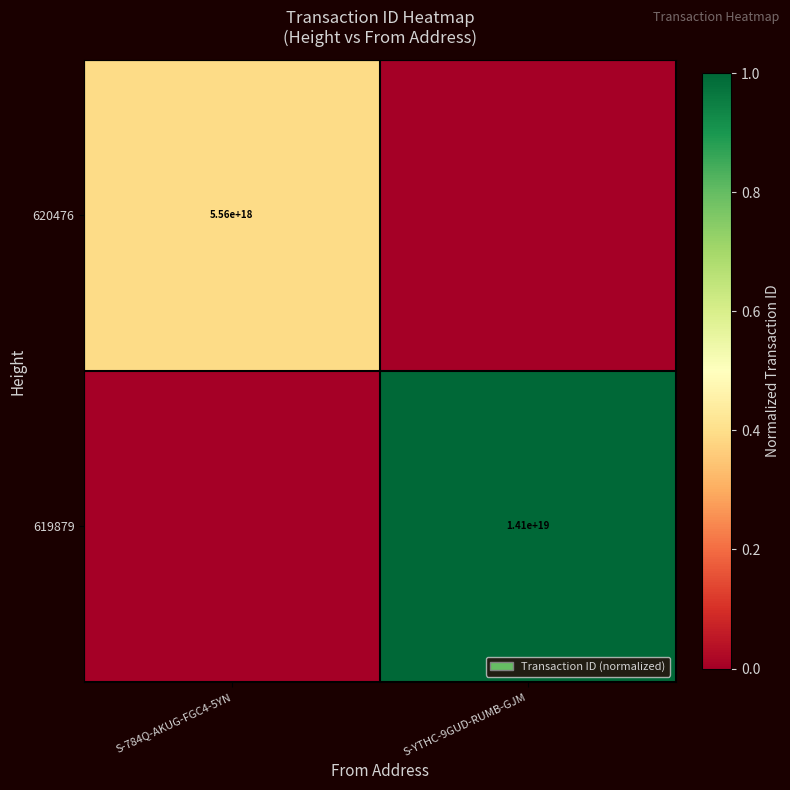

Is it true that 619879 equals 0.7 at S-784Q-AKUG-FGC4-5YN?

False